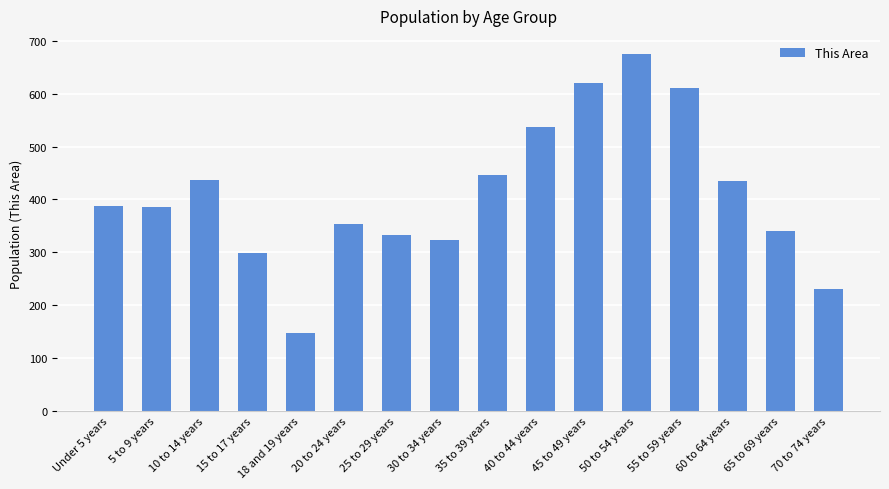

What position from the right is 70 to 74 years?

1